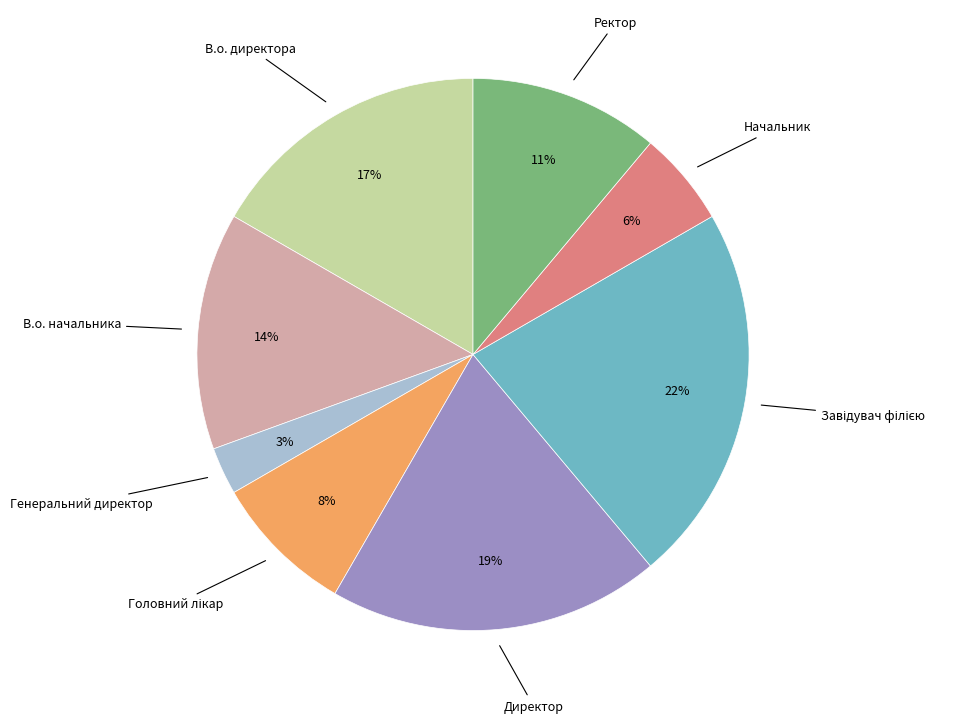

Is there a majority slice in this chart?

No